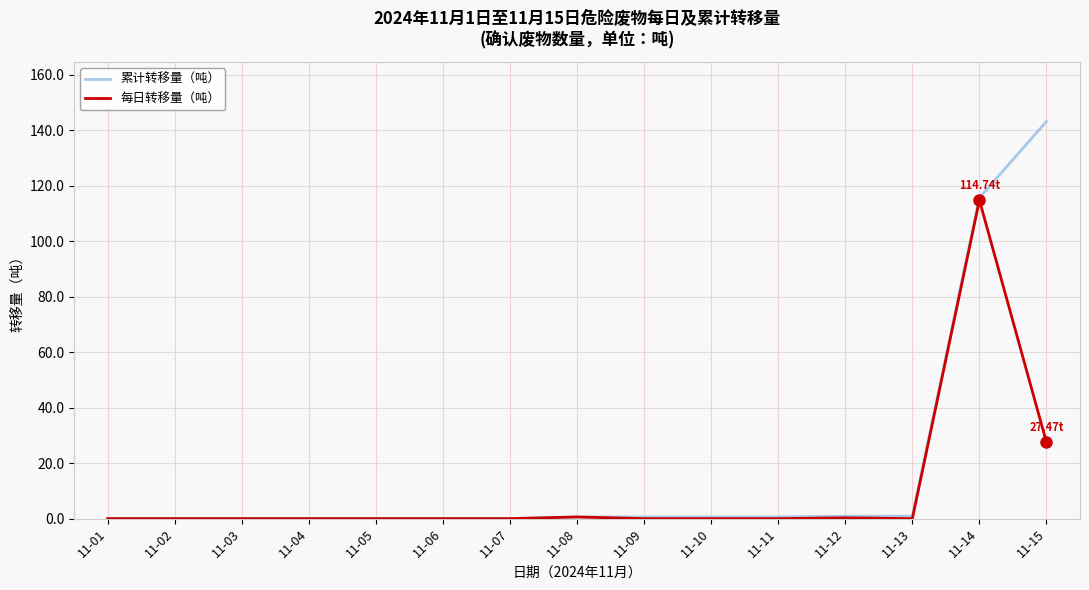

What is the approximate value of 累计转移量（吨） at 11-14?

115.6